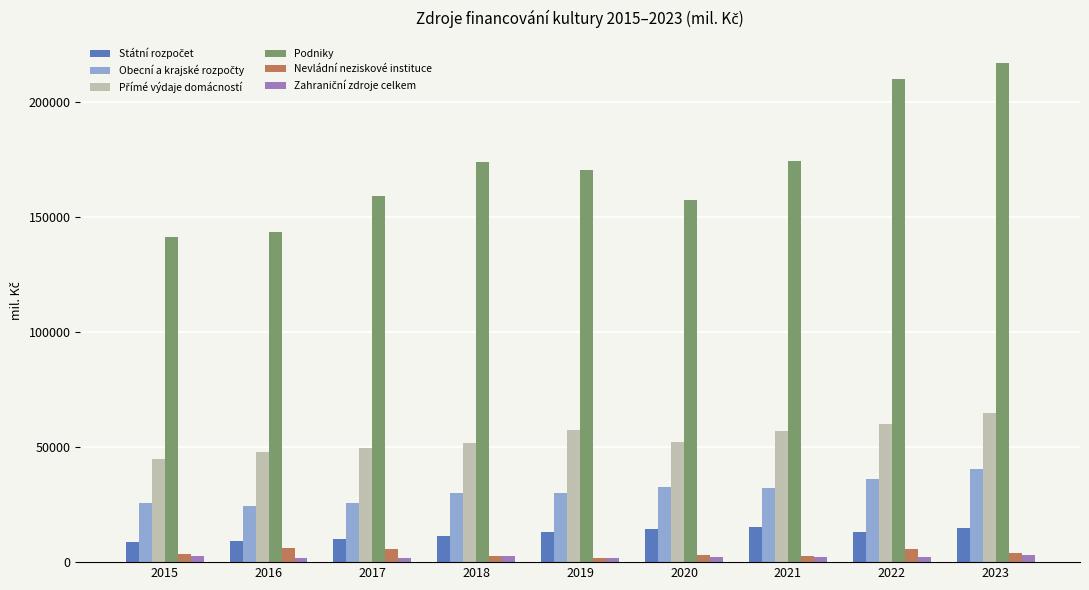

At which label does Podniky first exceed 170261?

2018